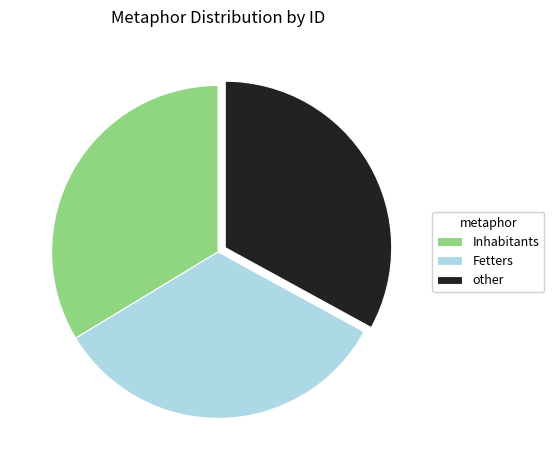

Is there a majority slice in this chart?

No